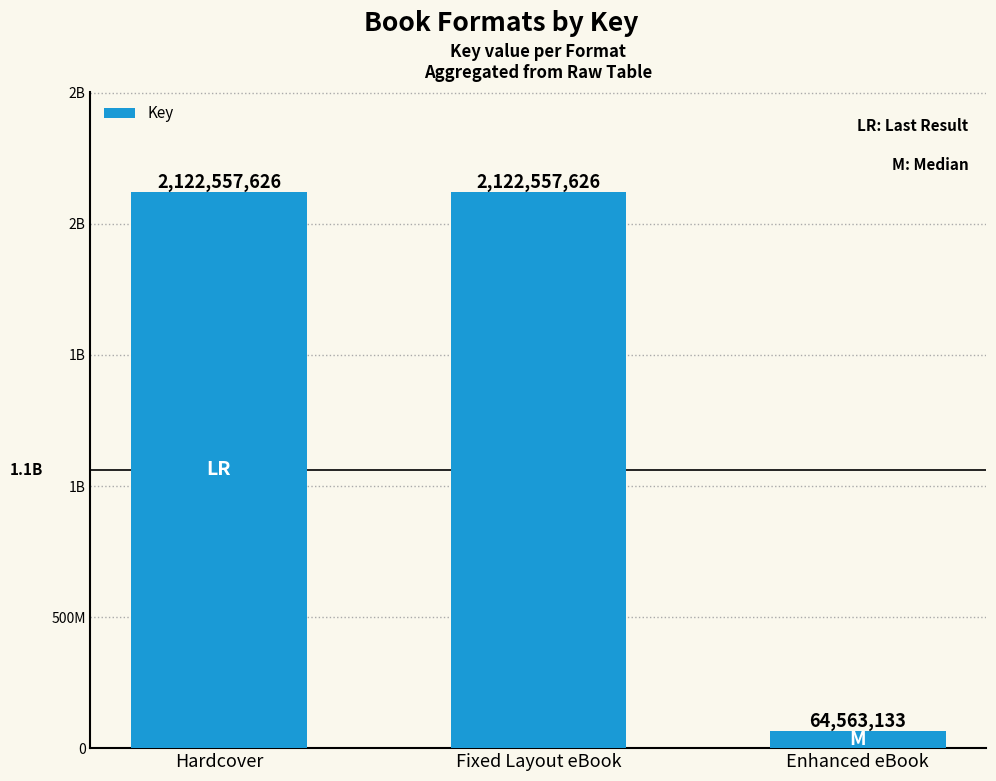

What is the greatest value displayed?

2122557626